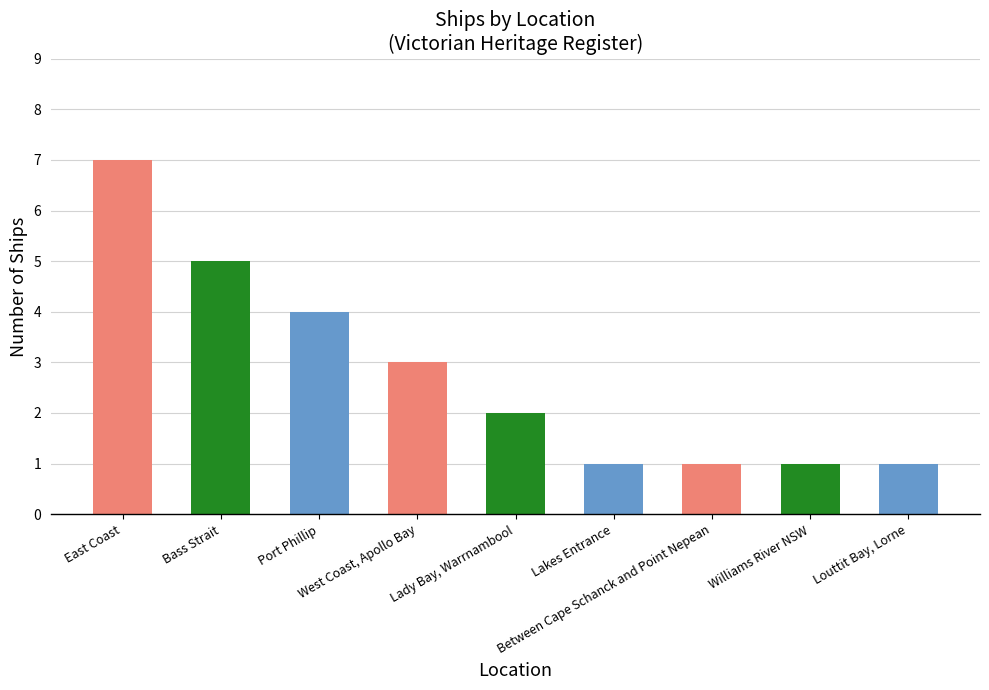

Between Lady Bay, Warrnambool and Between Cape Schanck and Point Nepean, which is larger?

Lady Bay, Warrnambool